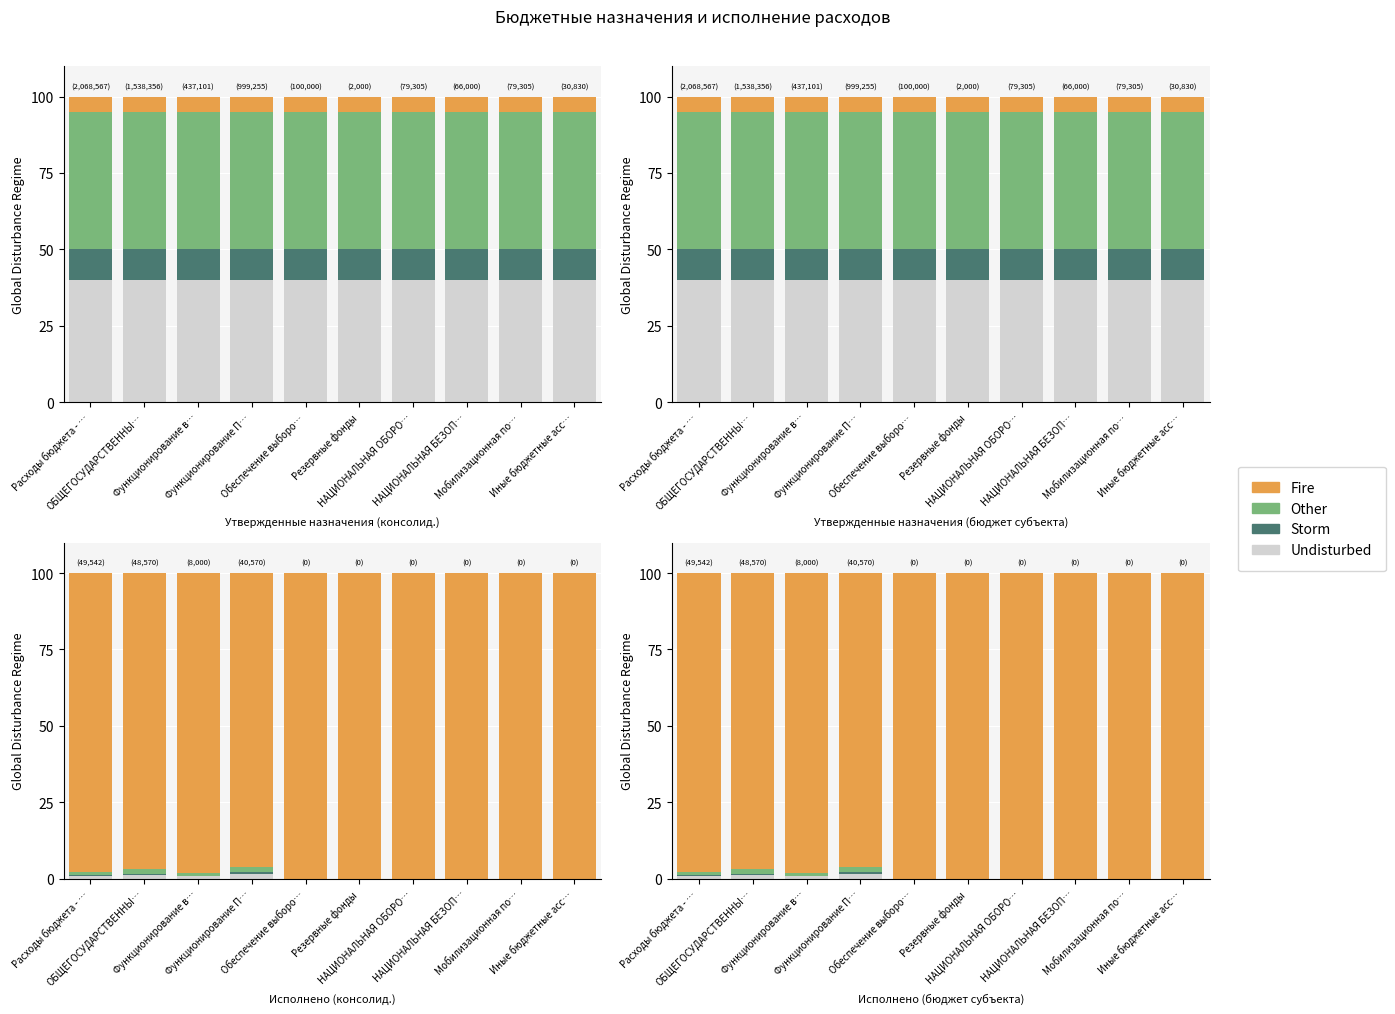

Which series changed the most between Обеспечение выборо… and Резервные фонды?

Undisturbed